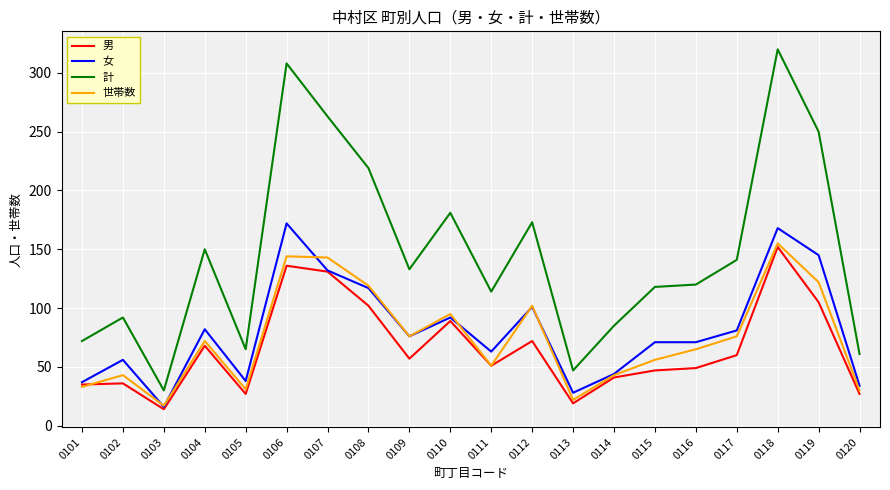

How many values in the 世帯数 series are below 72?

10